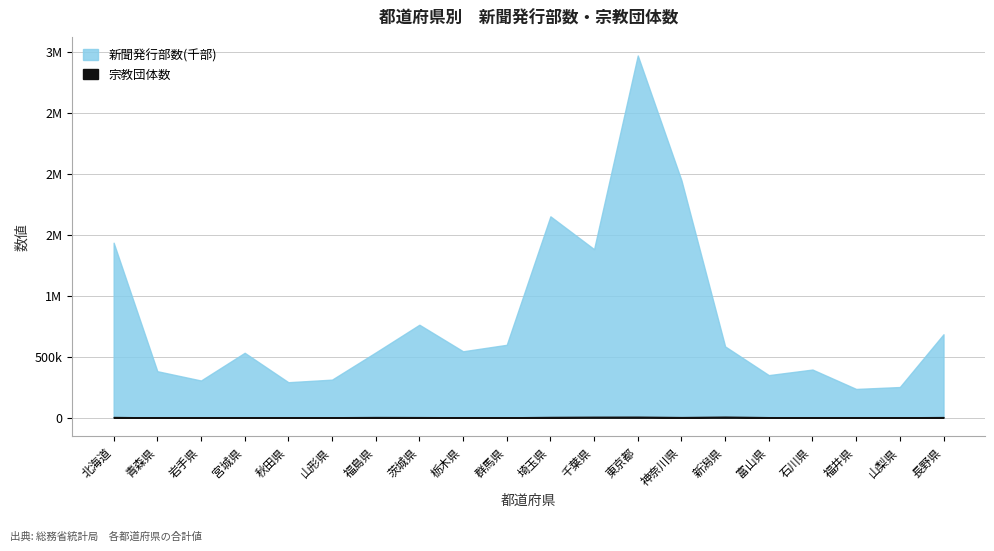

Rank the series by their average value, from lowest to highest.

宗教団体数, 新聞発行部数(千部)